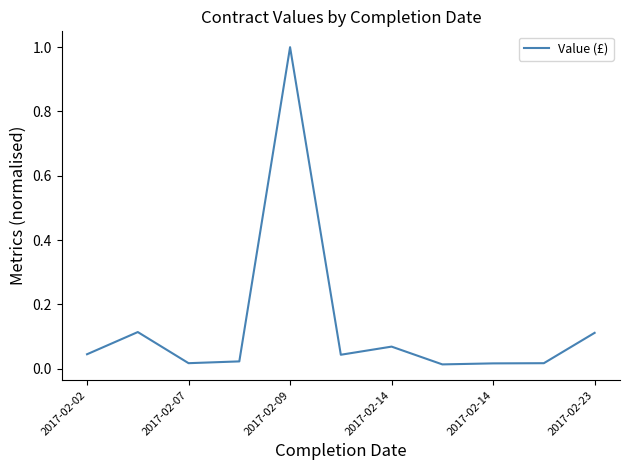

What is the difference between the maximum and minimum values?

1.0